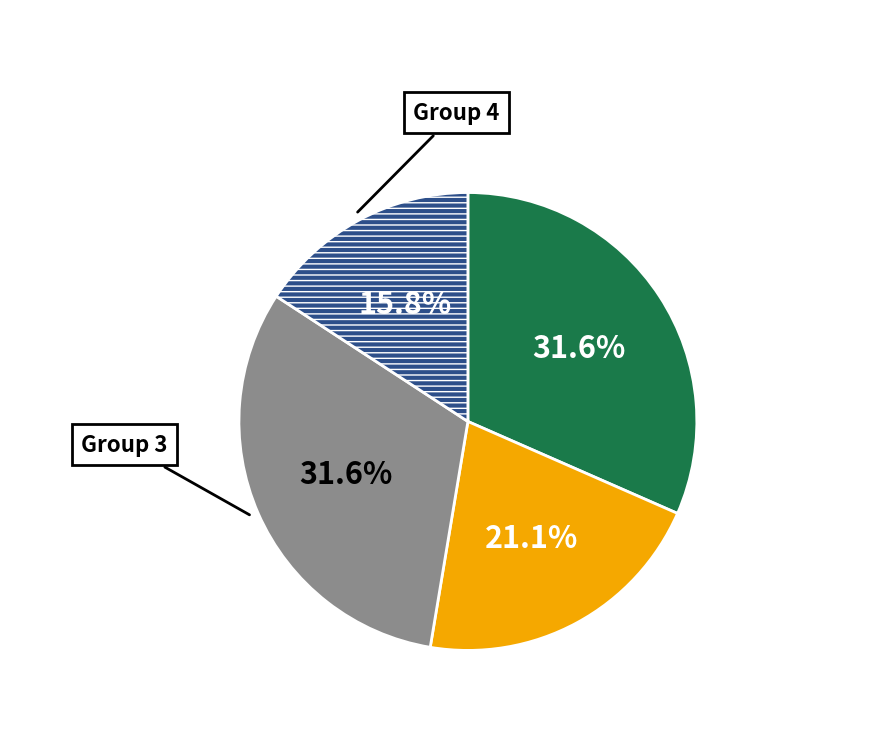

Is there any slice that represents more than half of the pie?

No